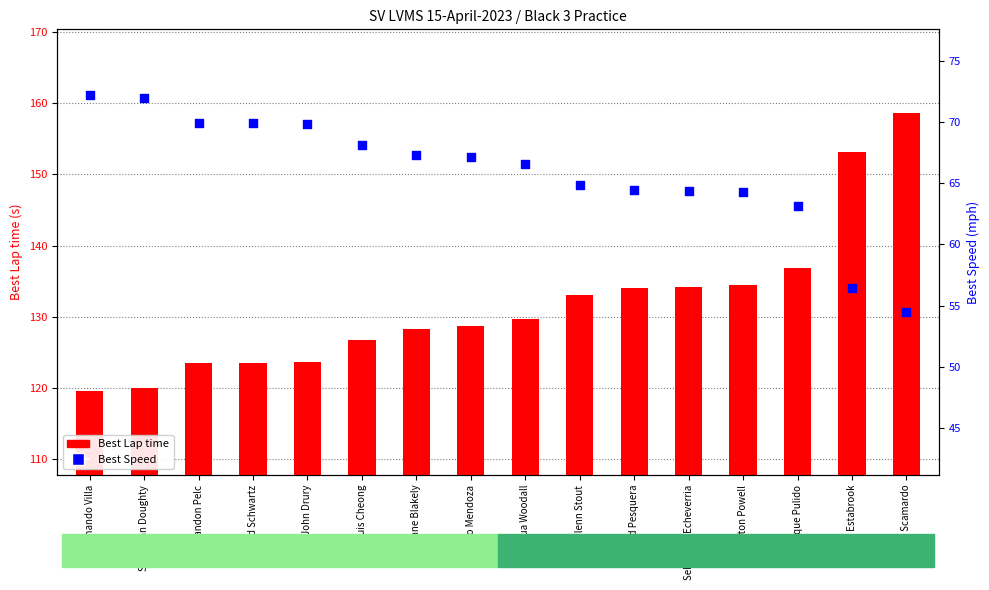

At how many categories does at least one series exceed 111?

16